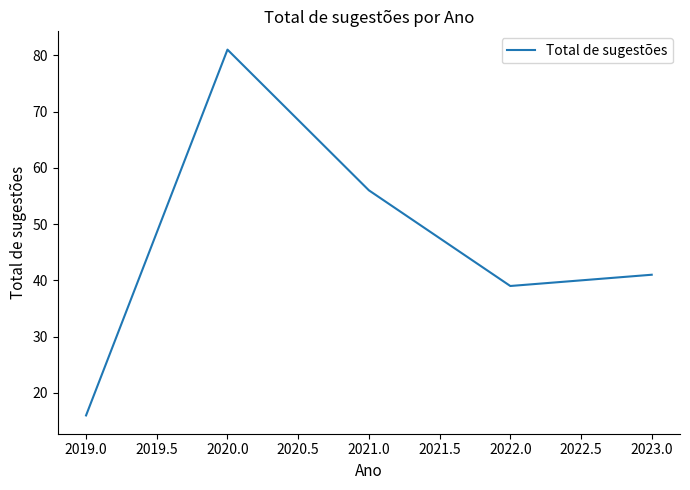

At which category does the data reach its first local valley?

2022.0